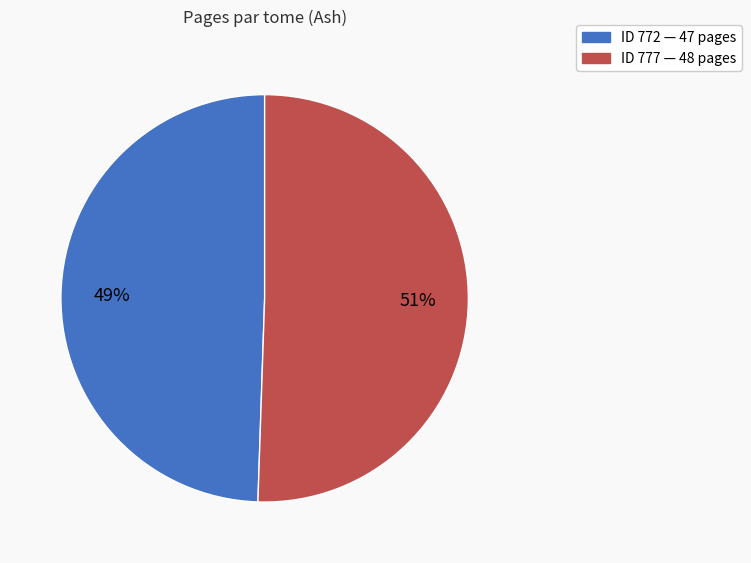

Is there any slice that represents more than half of the pie?

Yes